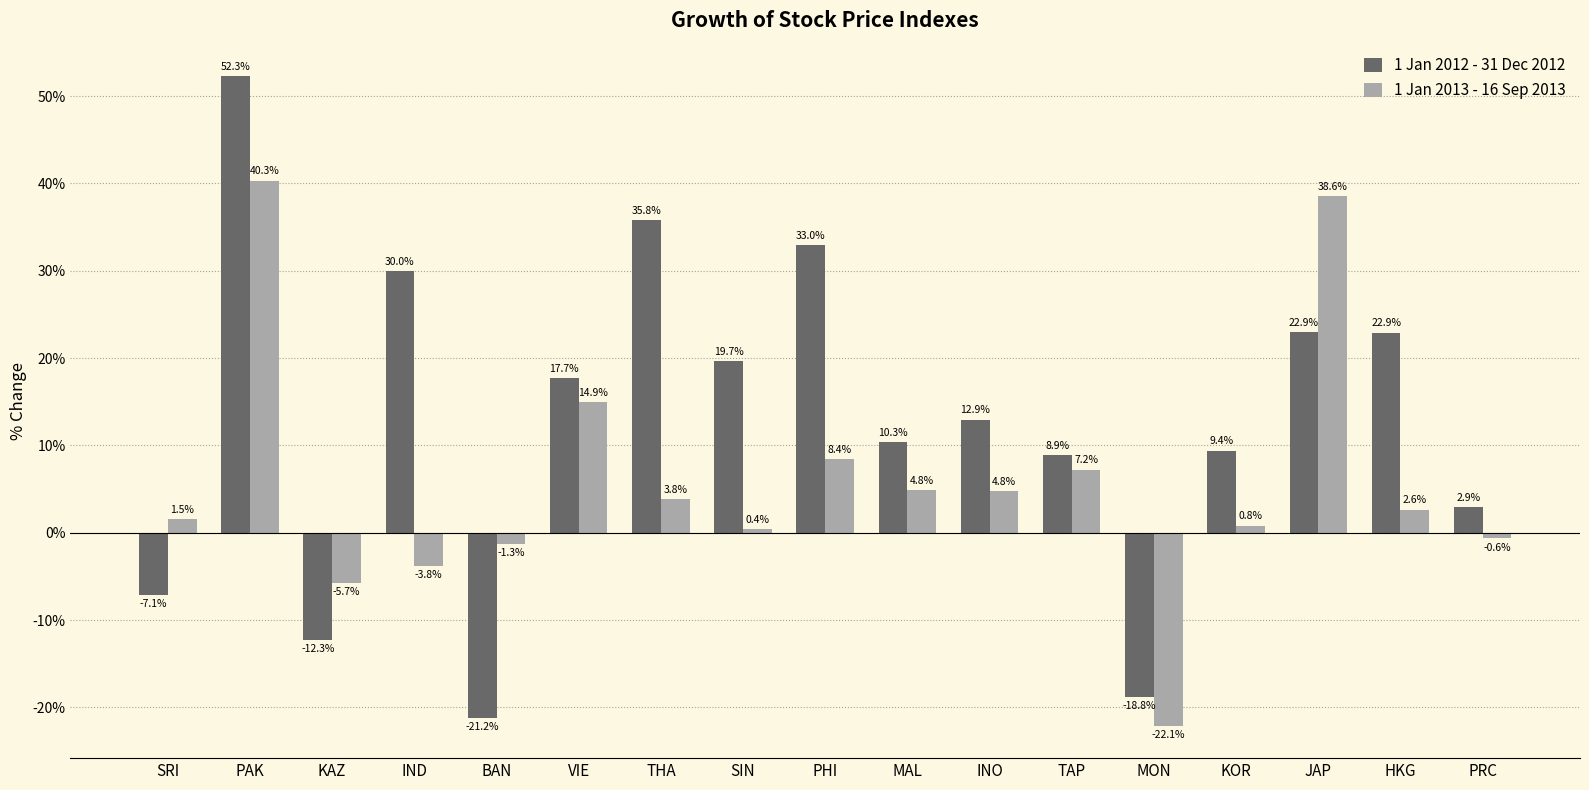

How many values in 1 Jan 2013 - 16 Sep 2013 are above zero?

12